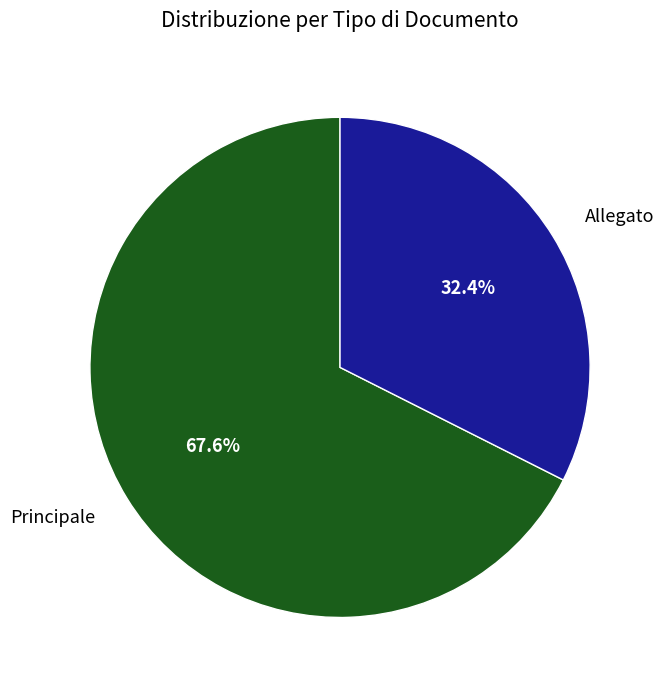

To the nearest percent, what portion does Principale represent?

68%